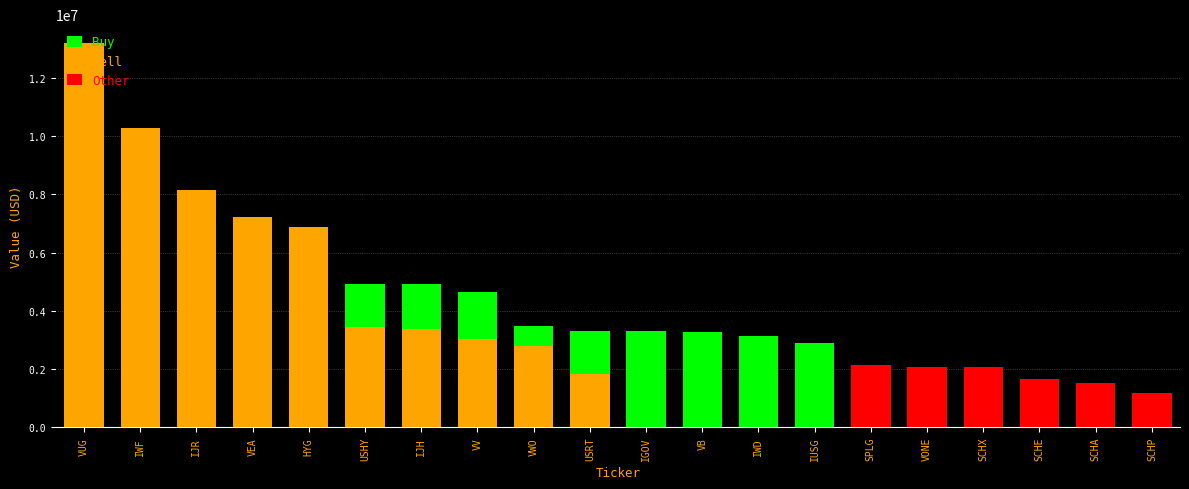

What is the maximum value shown in the chart?

13184000